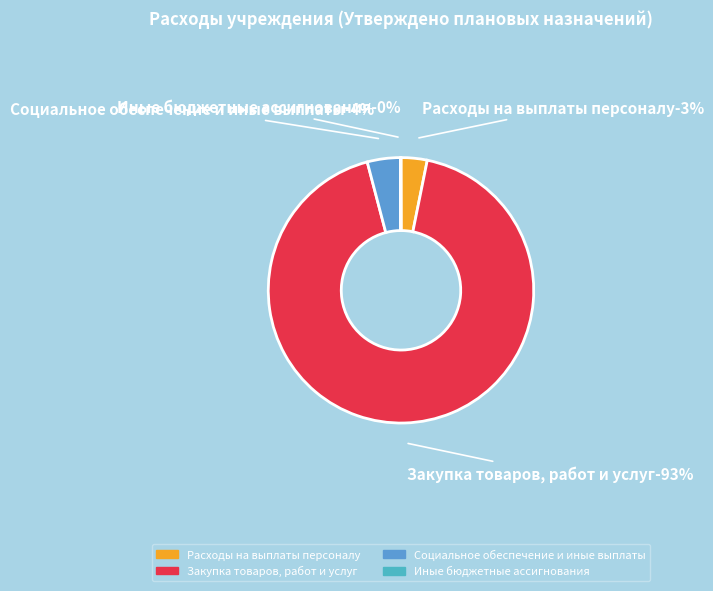

Does Закупка товаров, работ и услуг represent more than half of the total?

Yes